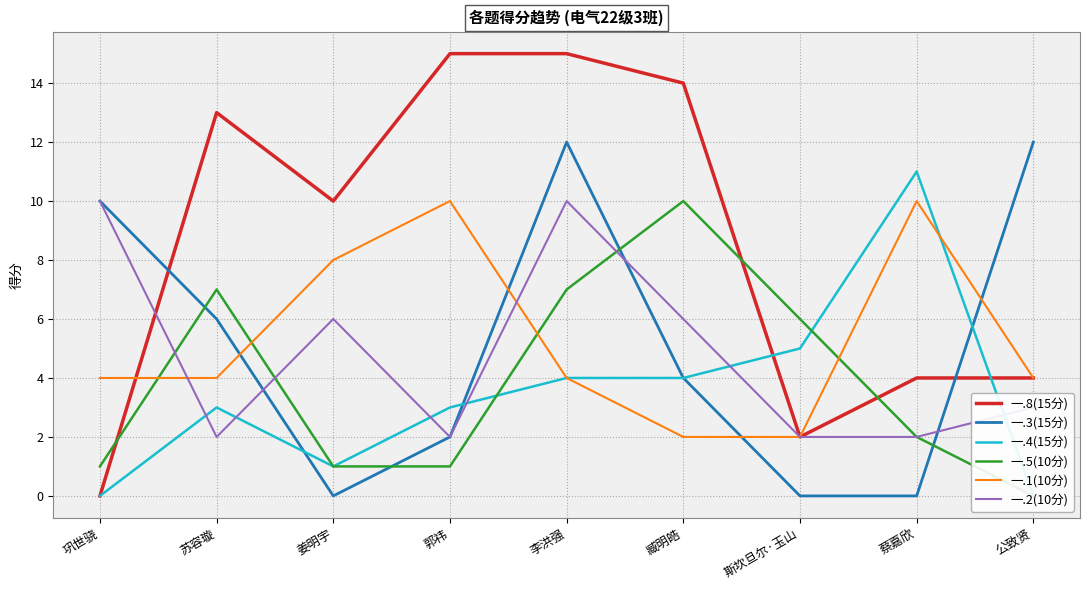

Where is the first local minimum for 一.8(15分)?

姜明宇